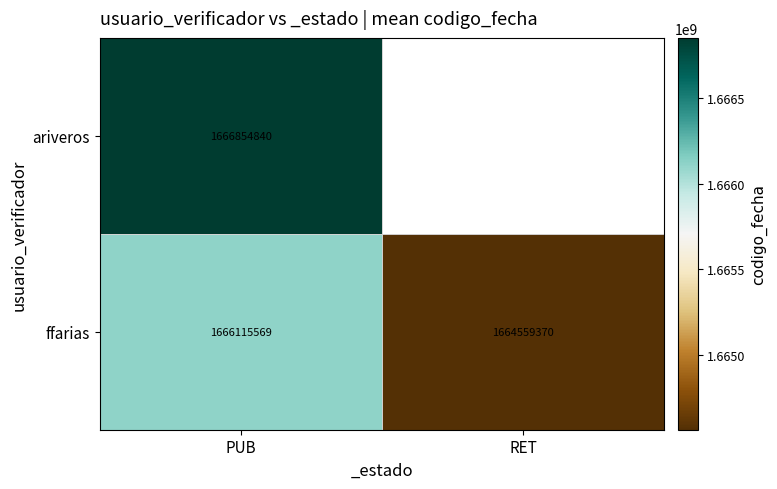

The ffarias series shows 1029288537 at PUB. True or false?

False